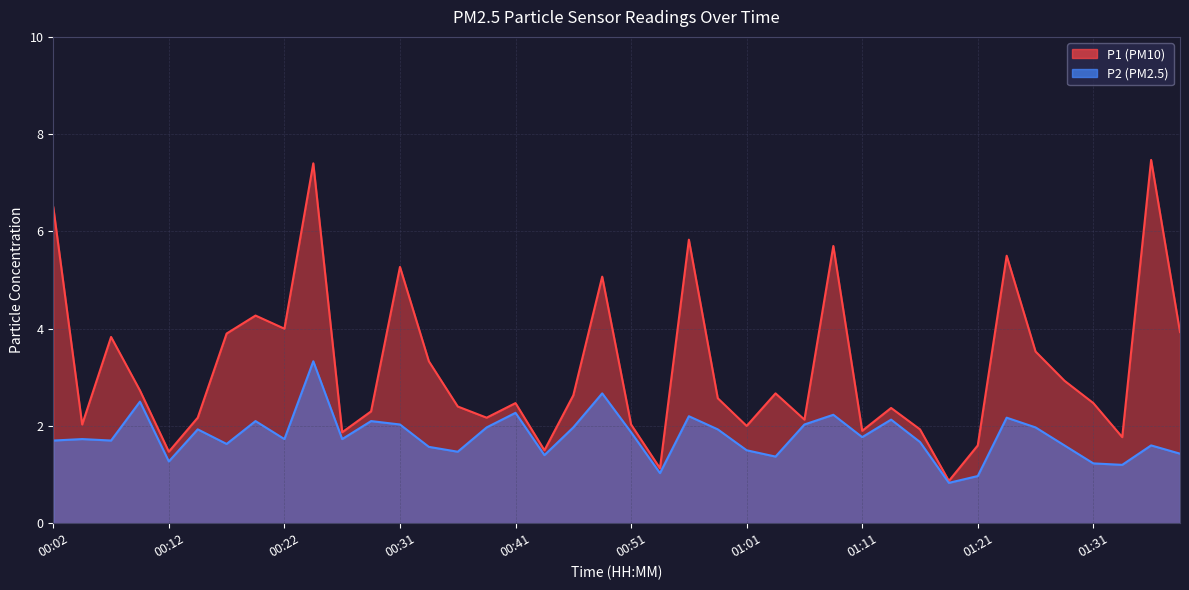

List the series in order of their overall mean, highest first.

P1, P2